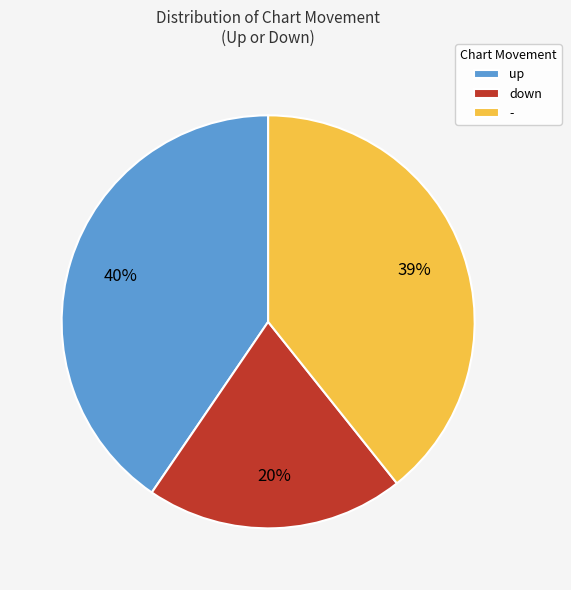

To the nearest percent, what portion does down represent?

20%